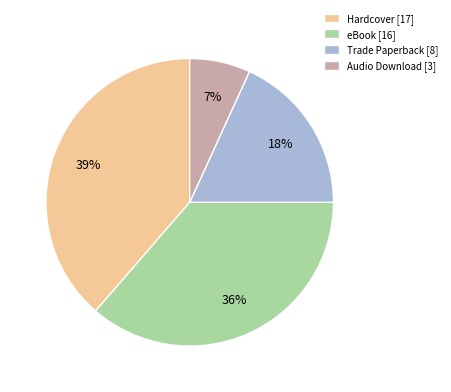

To the nearest percent, what percentage of the pie is eBook [16]?

36%